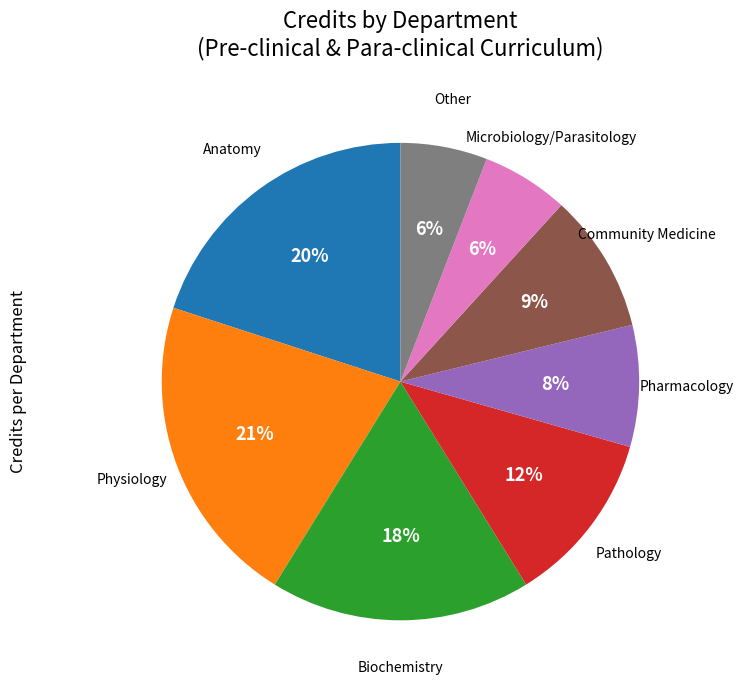

Does any single category account for the majority?

No